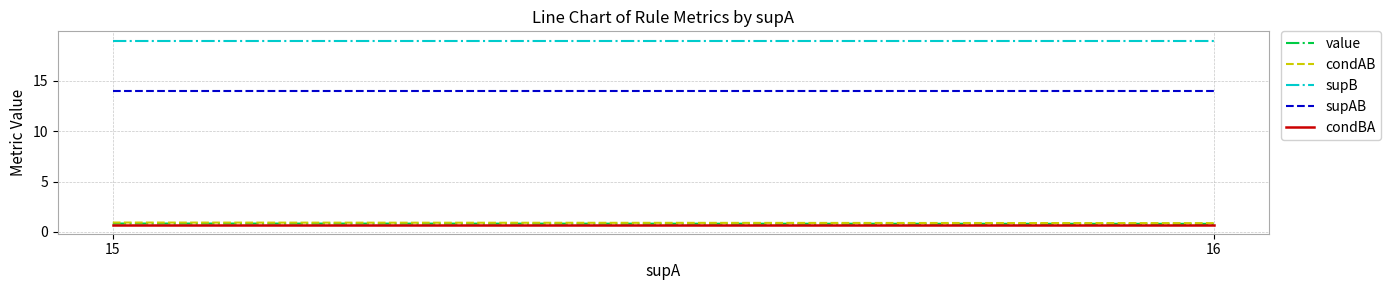

The value of value at 15 is 0.8. True or false?

True